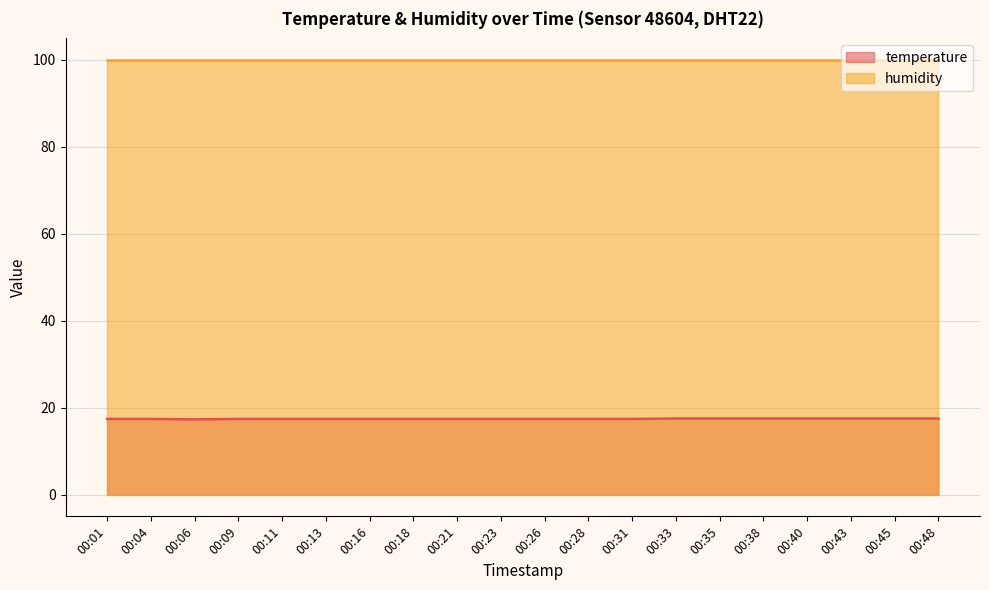

The value at 00:09 is 17.4. True or false?

True